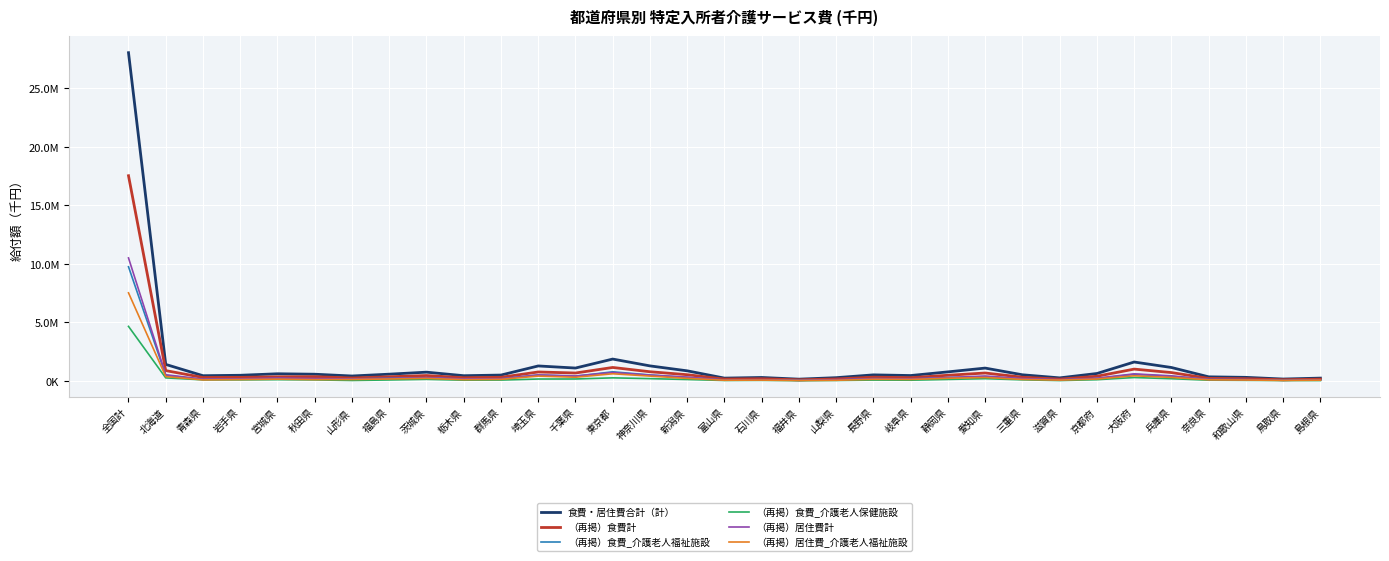

What are all the series names shown in the legend?

食費・居住費合計（計）, （再掲）食費計, （再掲）食費_介護老人福祉施設, （再掲）食費_介護老人保健施設, （再掲）居住費計, （再掲）居住費_介護老人福祉施設